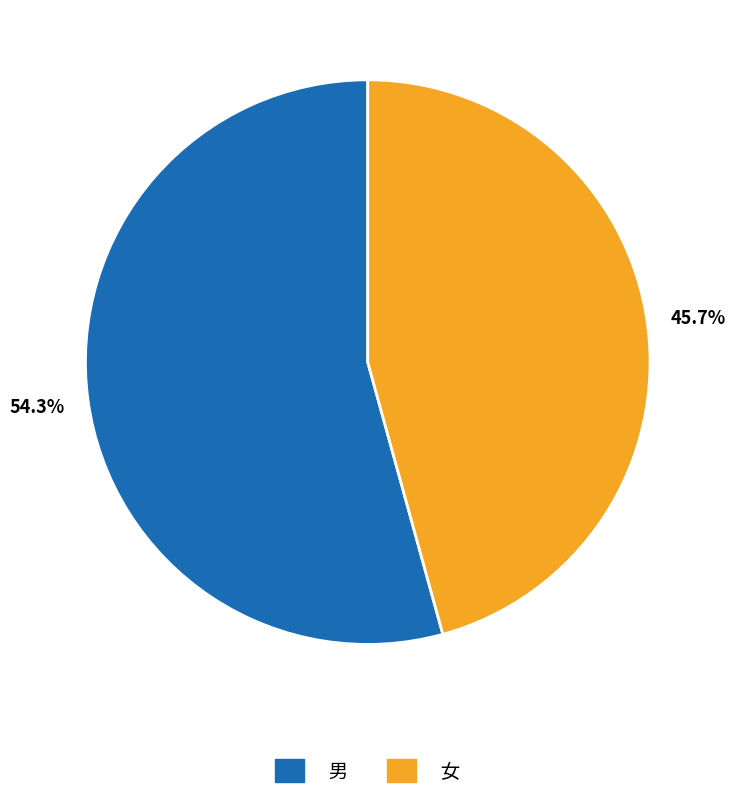

To the nearest percent, what percentage of the pie is 男?

54%